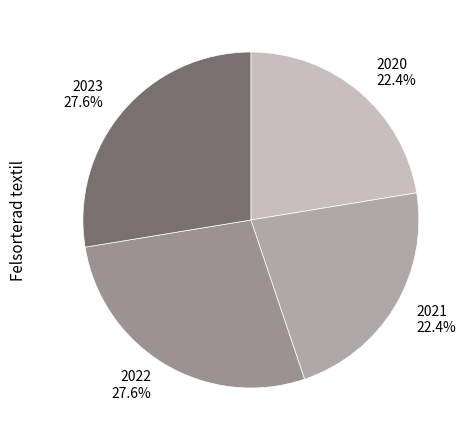

Is there a majority slice in this chart?

No